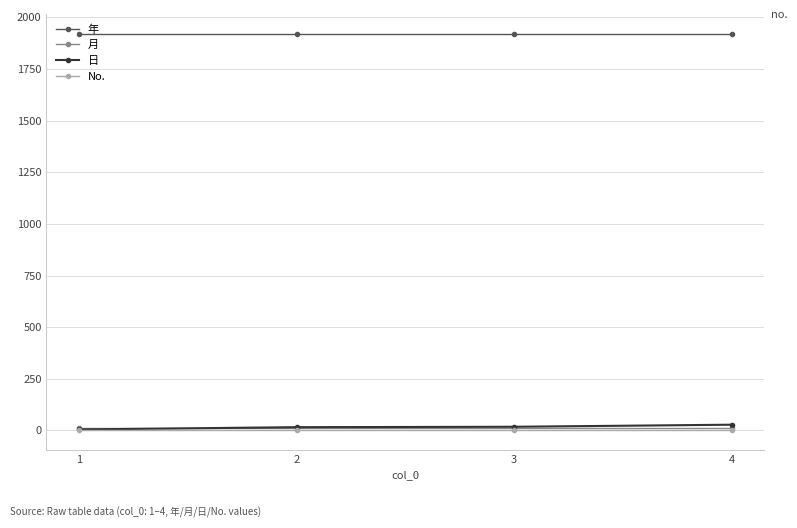

True or false: 日 and 年 intersect in this chart.

False